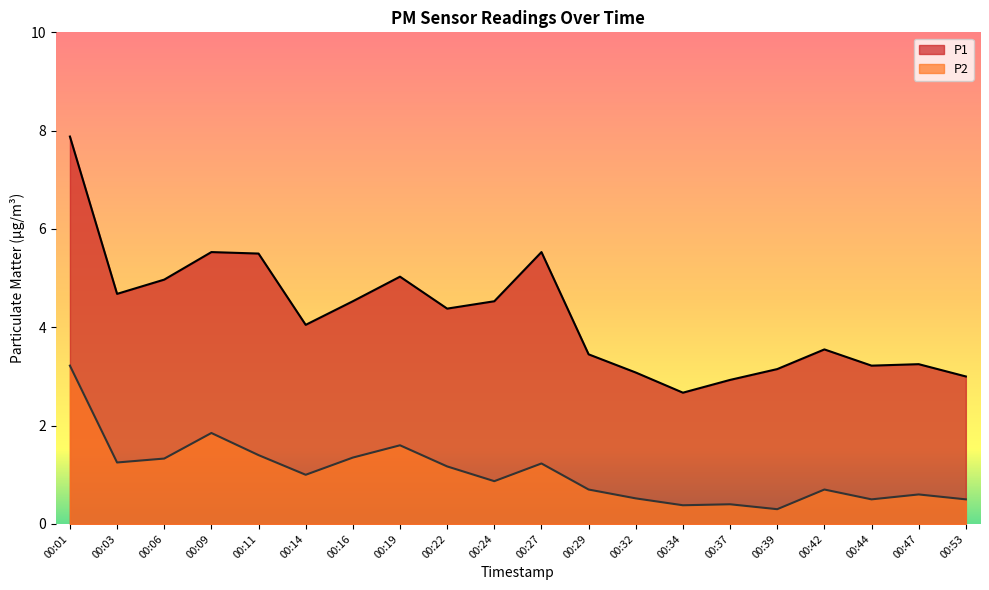

Reading left to right, extract all data points from this chart.

P1: 00:01=7.9	00:03=4.7	00:06=5.0	00:09=5.5	00:11=5.5	00:14=4.0	00:16=4.5	00:19=5.0	00:22=4.4	00:24=4.5	00:27=5.5	00:29=3.5	00:32=3.1	00:34=2.7	00:37=2.9	00:39=3.1	00:42=3.5	00:44=3.2	00:47=3.2	00:53=3.0
P2: 00:01=3.2	00:03=1.2	00:06=1.3	00:09=1.9	00:11=1.4	00:14=1.0	00:16=1.4	00:19=1.6	00:22=1.2	00:24=0.9	00:27=1.2	00:29=0.7	00:32=0.5	00:34=0.4	00:37=0.4	00:39=0.3	00:42=0.7	00:44=0.5	00:47=0.6	00:53=0.5